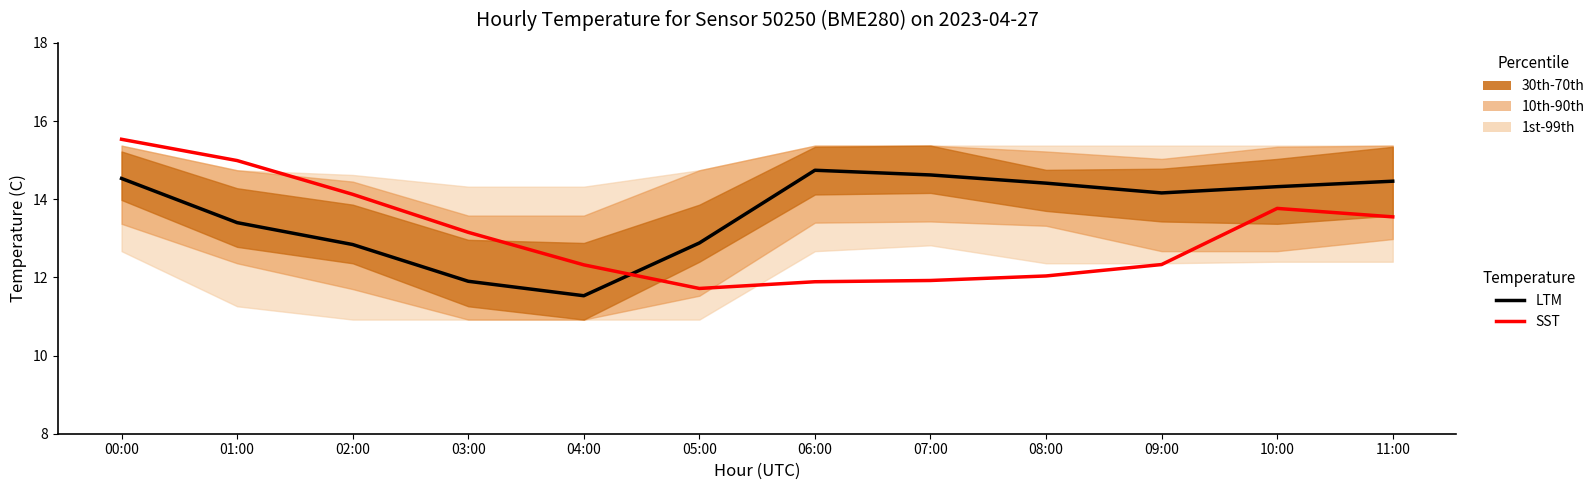

What is the average value of the LTM series?

13.6